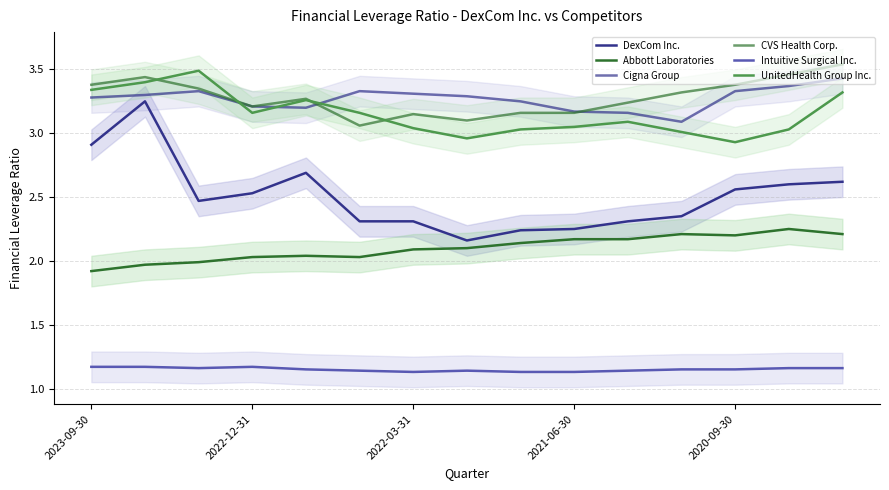

How many distinct data groups are displayed?

6